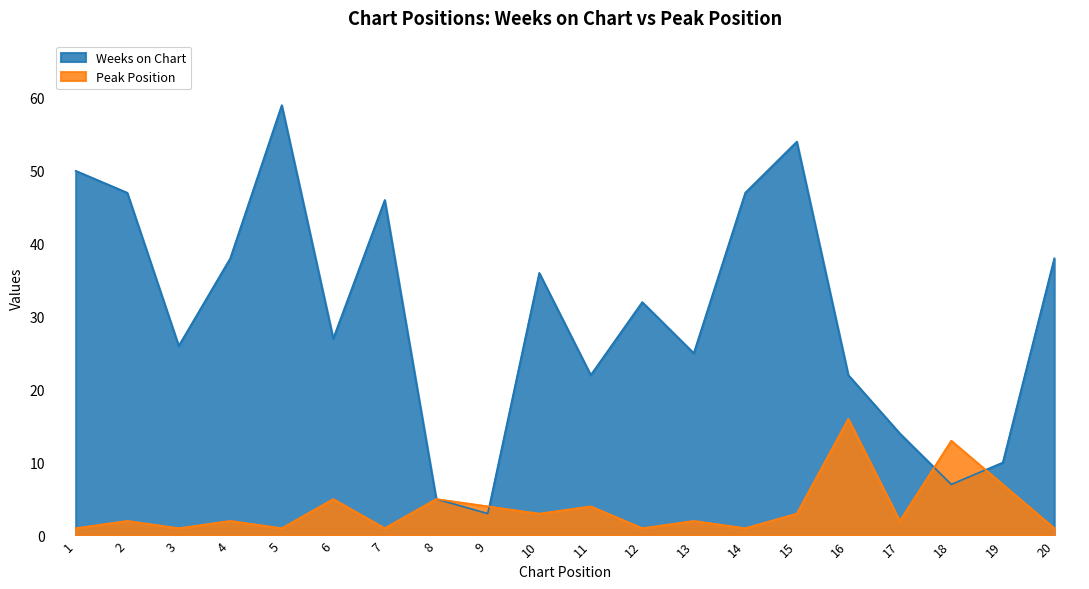

How many lines are shown in the chart?

2